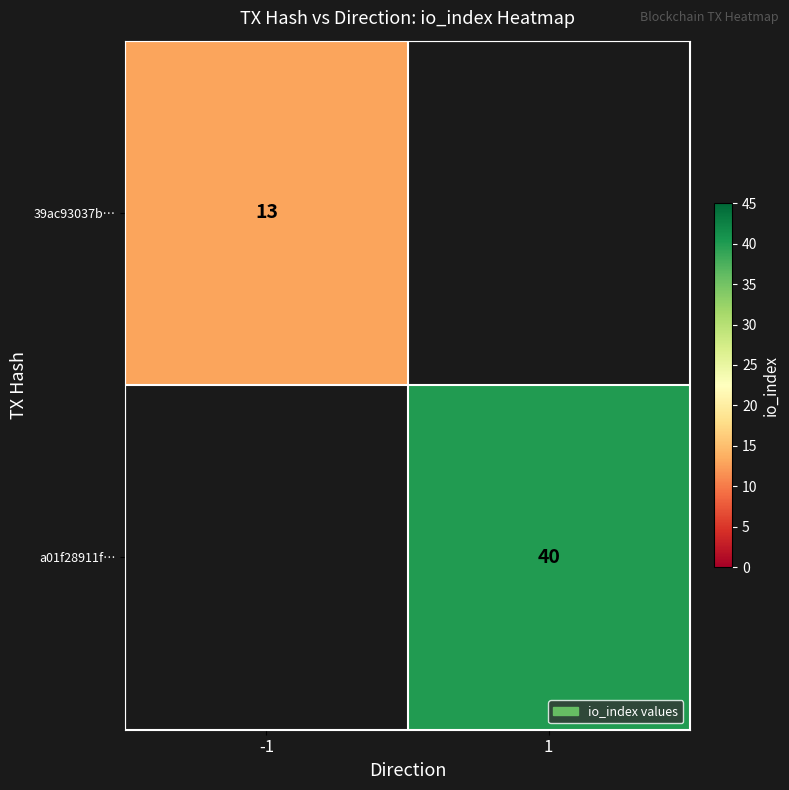

The 39ac93037b… series shows 17 at -1. True or false?

False